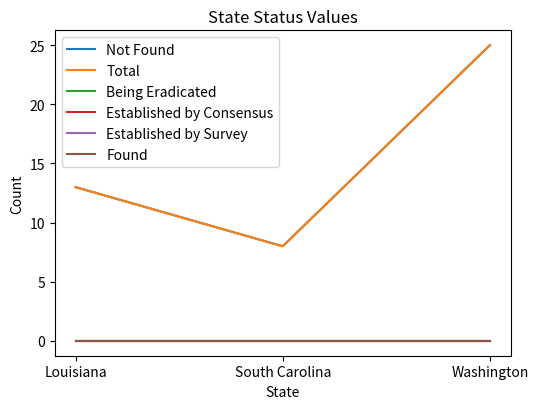

How many lines are shown in the chart?

6